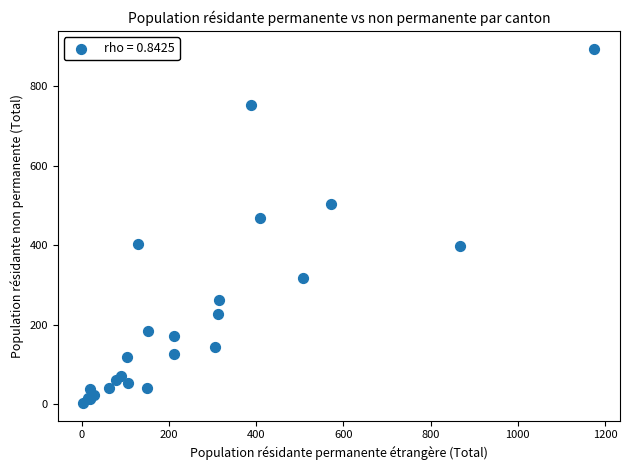

What Y value in the scatter plot is closest to 449?

469